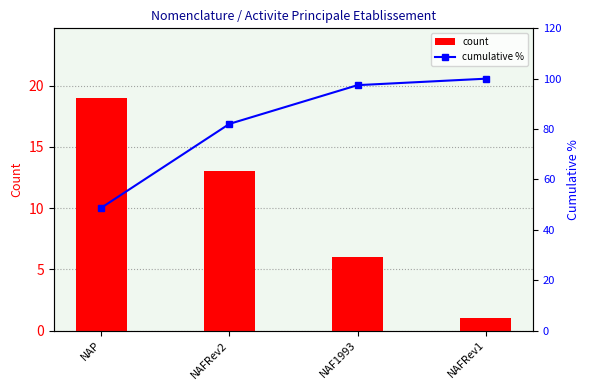

How many groups of bars are there?

4